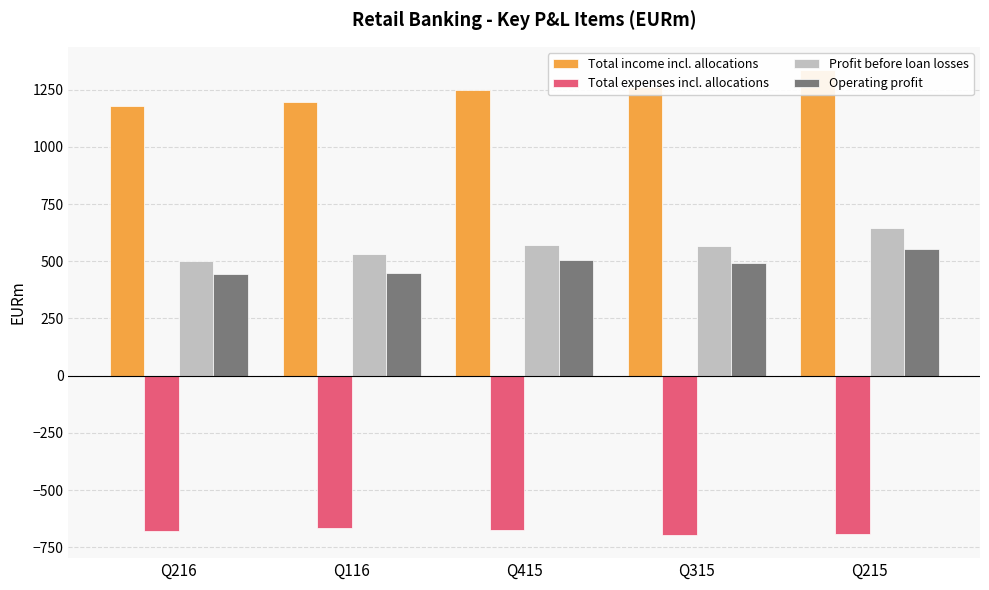

What is the difference between the maximum and minimum values in the Profit before loan losses series?

143